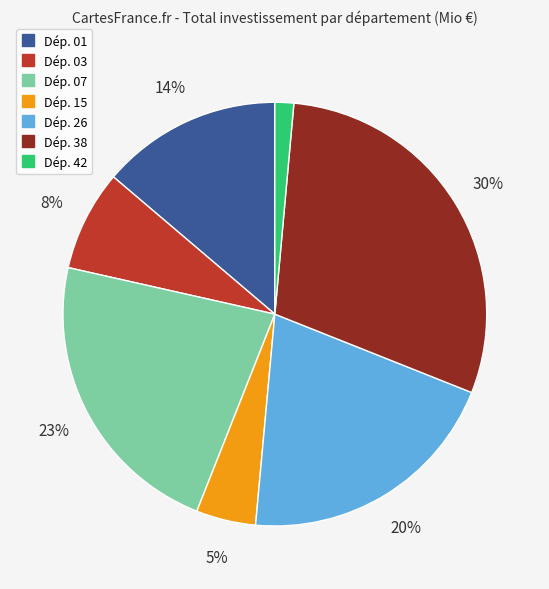

To the nearest percent, what is the average slice percentage?

14%